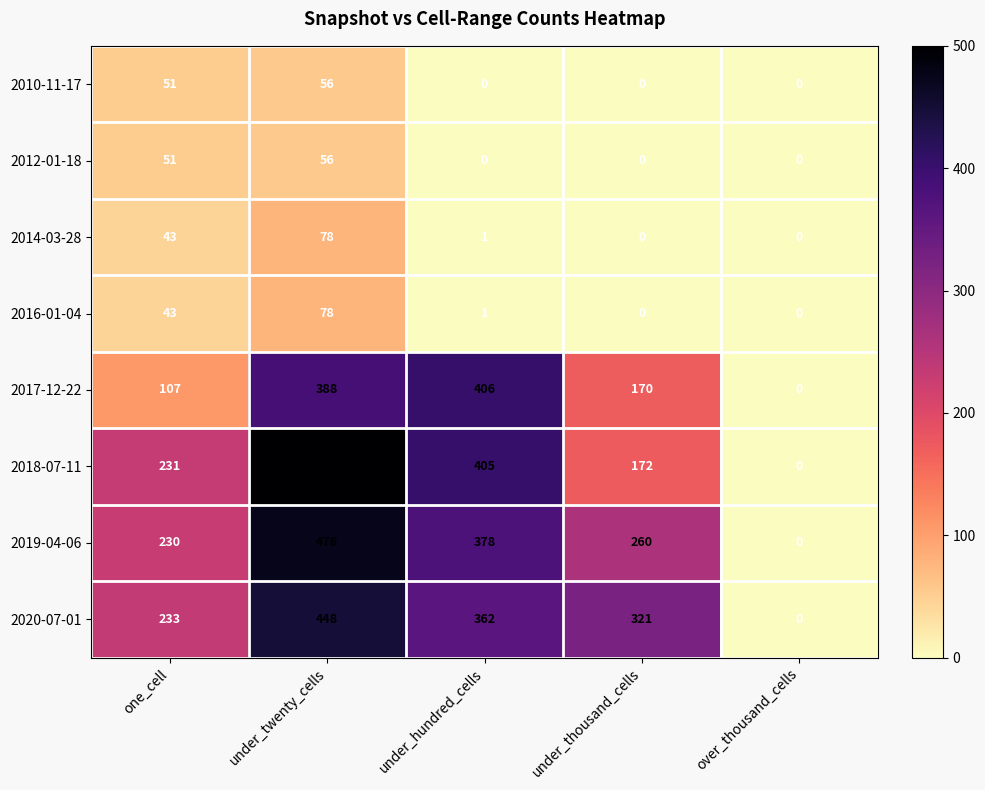

The value of 2020-07-01 at one_cell is 73. True or false?

False